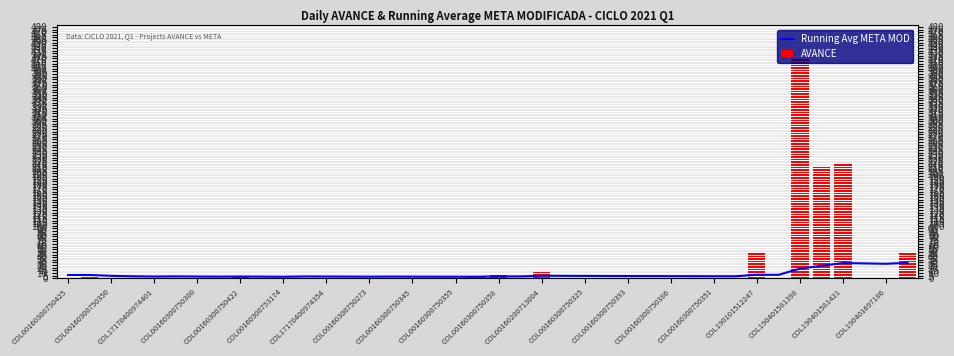

Which series has the widest spread of values?

AVANCE